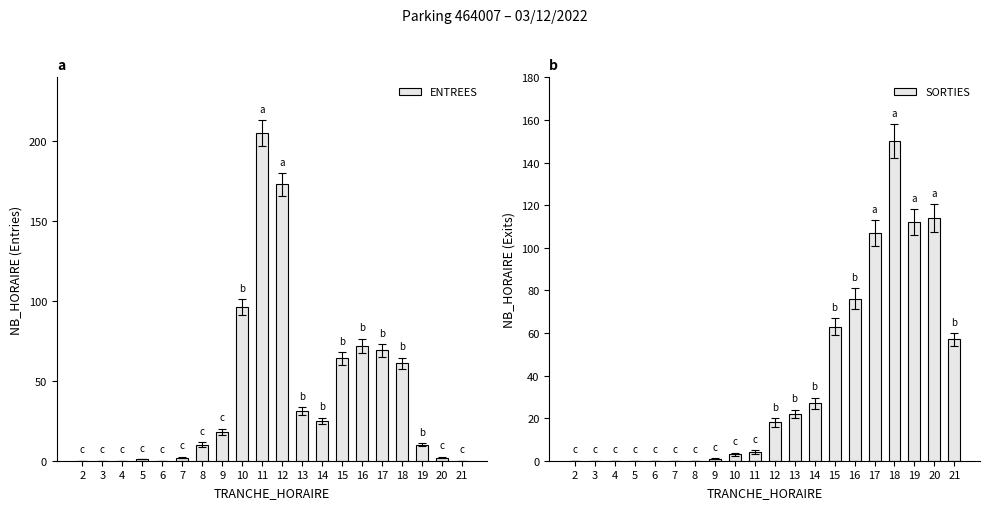

What is the difference between the maximum and minimum values in the SORTIES series?

150